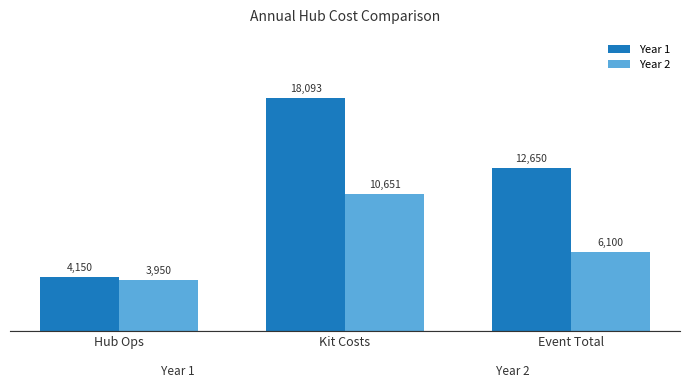

How many categories are shown in the chart?

3